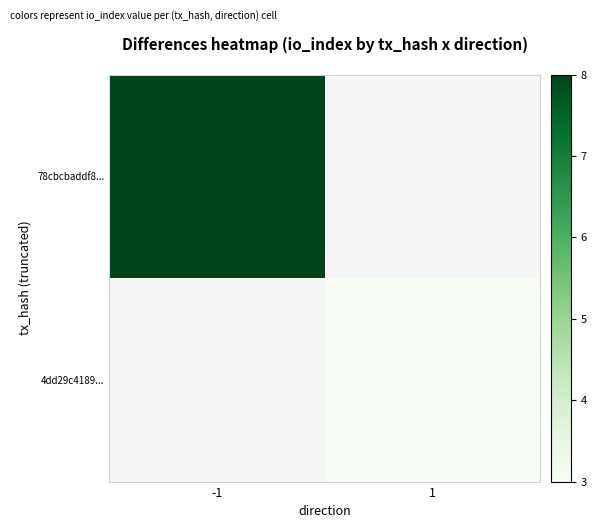

At which label is 78cbcbaddf8... closest to 8?

-1